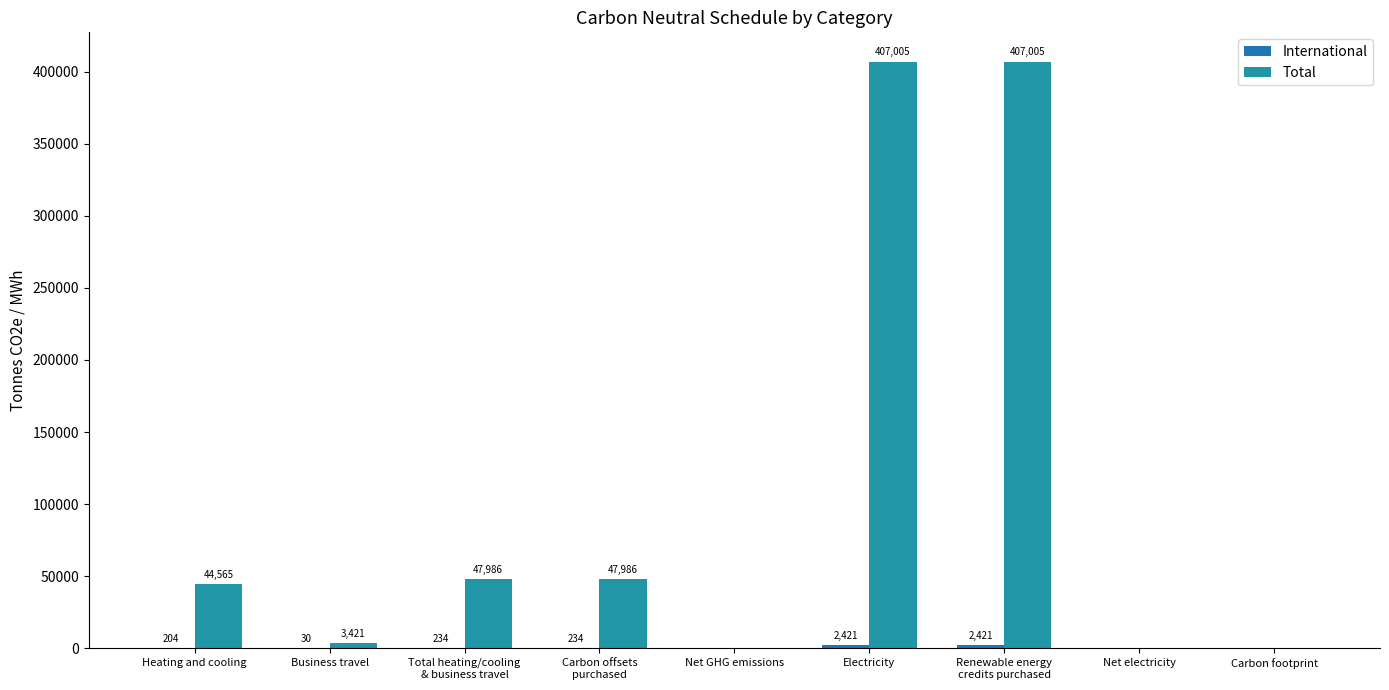

At how many categories does at least one series exceed 107043?

2